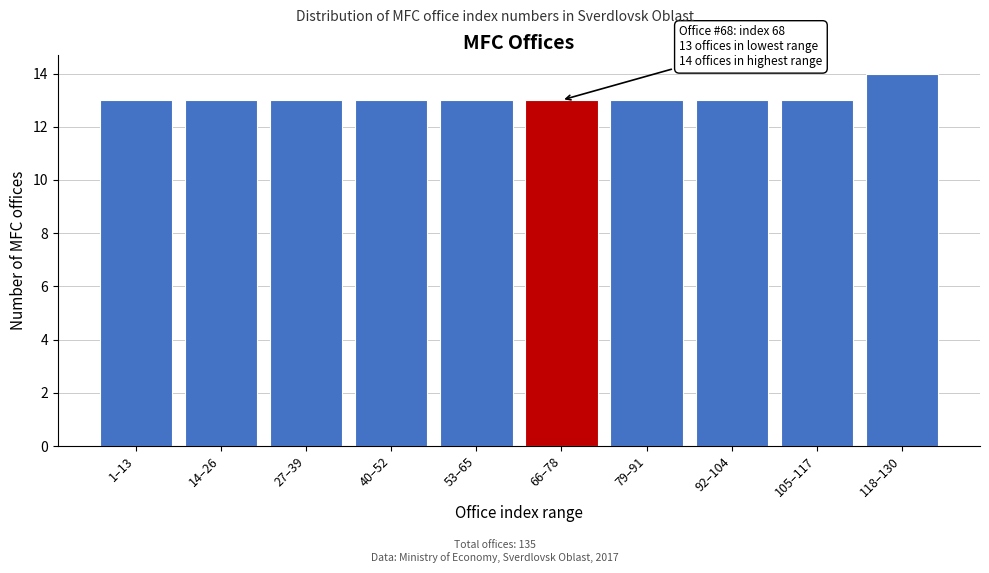

Reading left to right, what are all the values shown in this chart?

1–13=13	14–26=13	27–39=13	40–52=13	53–65=13	66–78=13	79–91=13	92–104=13	105–117=13	118–130=14